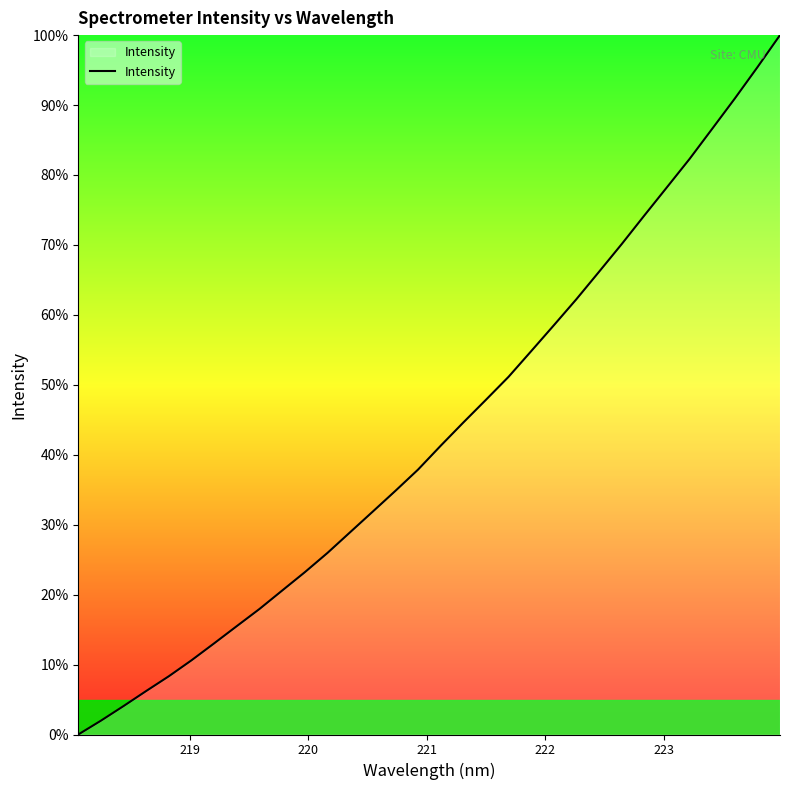

What is the greatest value displayed?

100.0